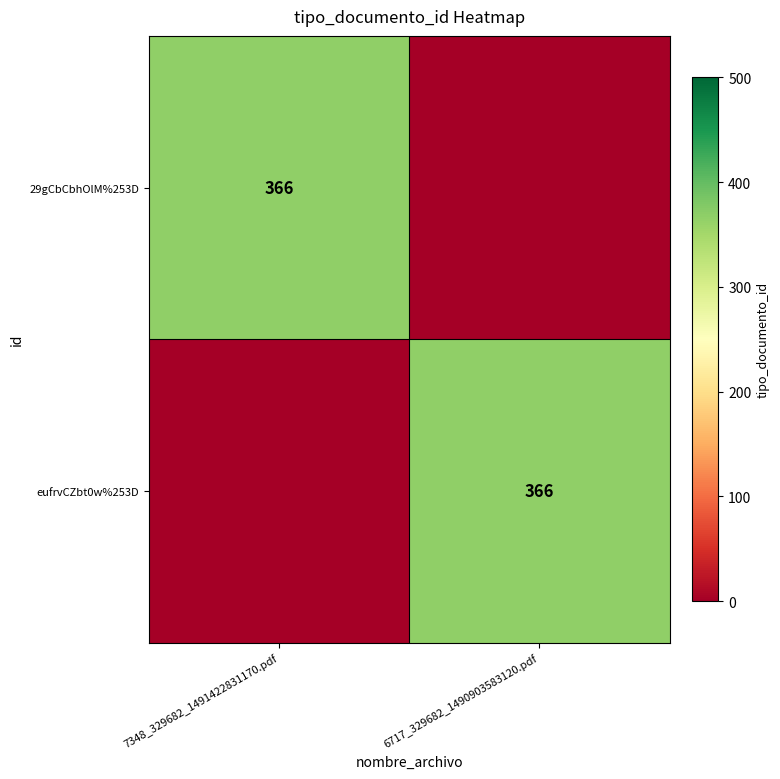

The 29gCbCbhOlM%253D series shows 366 at 7348_329682_1491422831170.pdf. True or false?

True